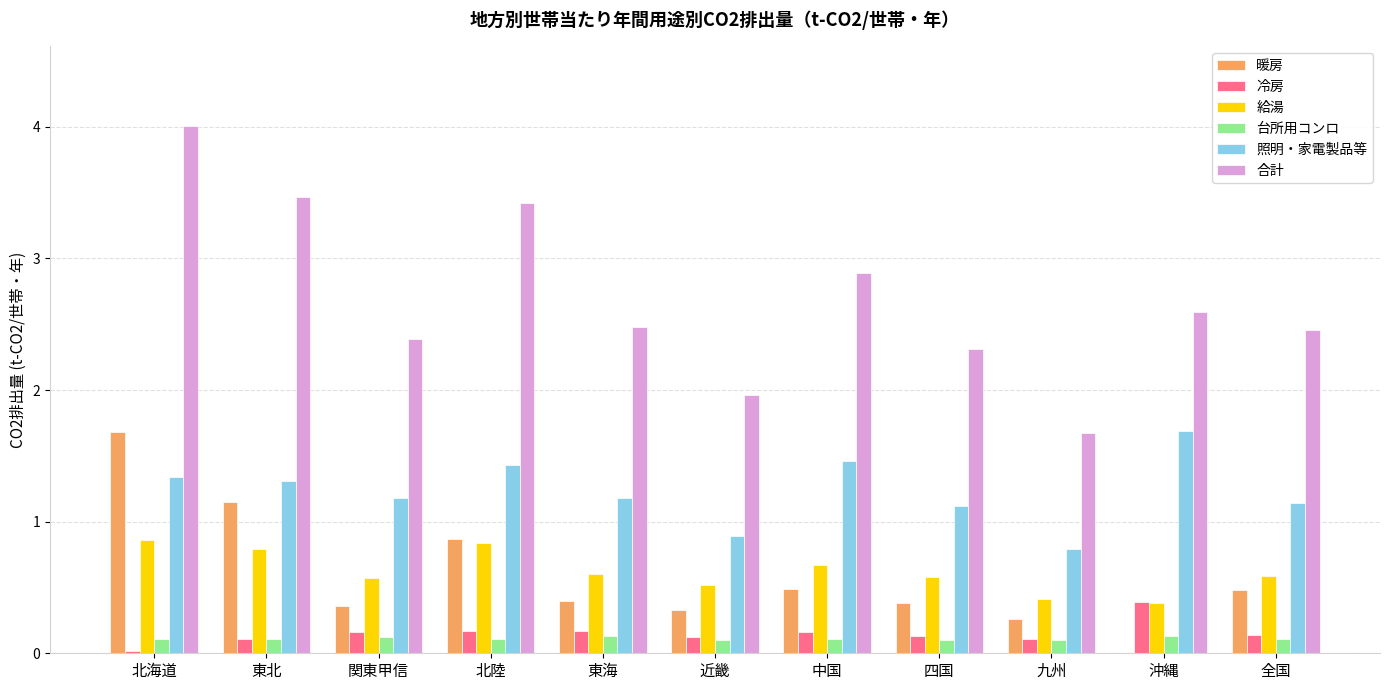

At which category is the sum across all series the highest?

北海道